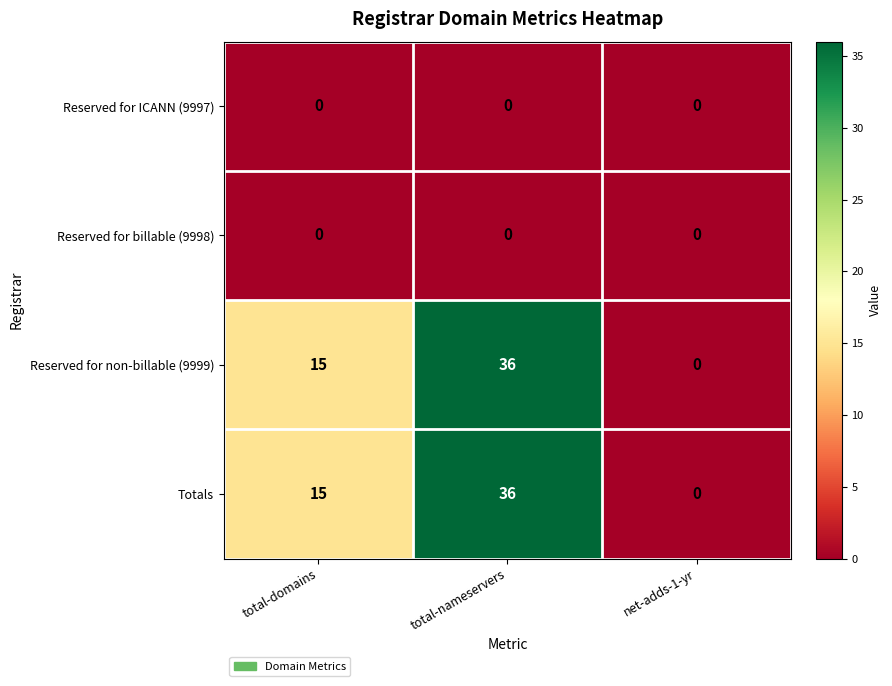

Reading left to right, list all the values displayed in this chart.

Reserved for ICANN (9997): 0	0	0
Reserved for billable (9998): 0	0	0
Reserved for non-billable (9999): 15	36	0
Totals: 15	36	0